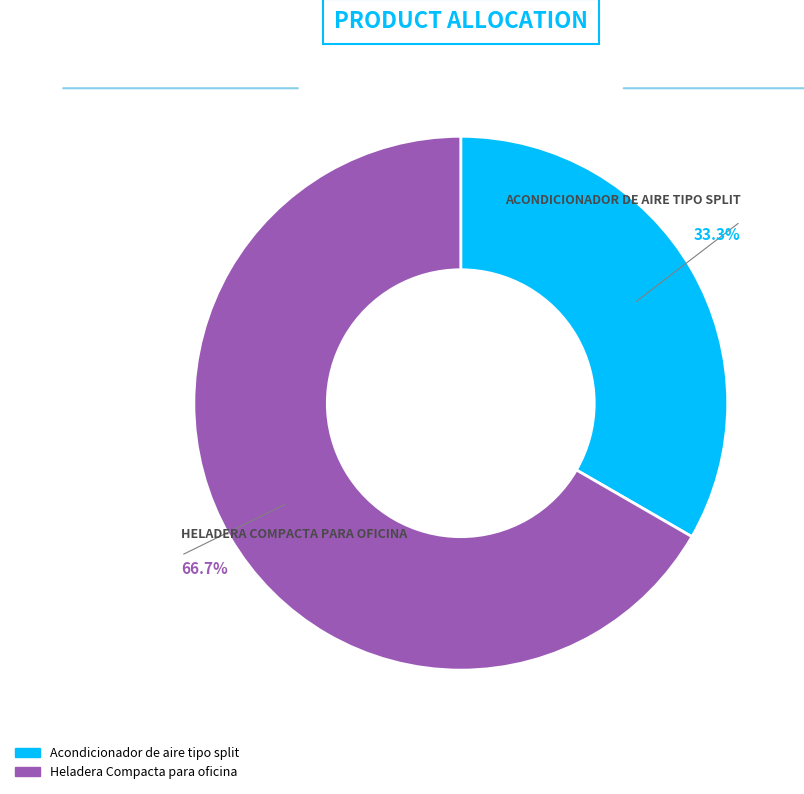

True or false: Heladera Compacta para oficina accounts for 80% of the total.

False